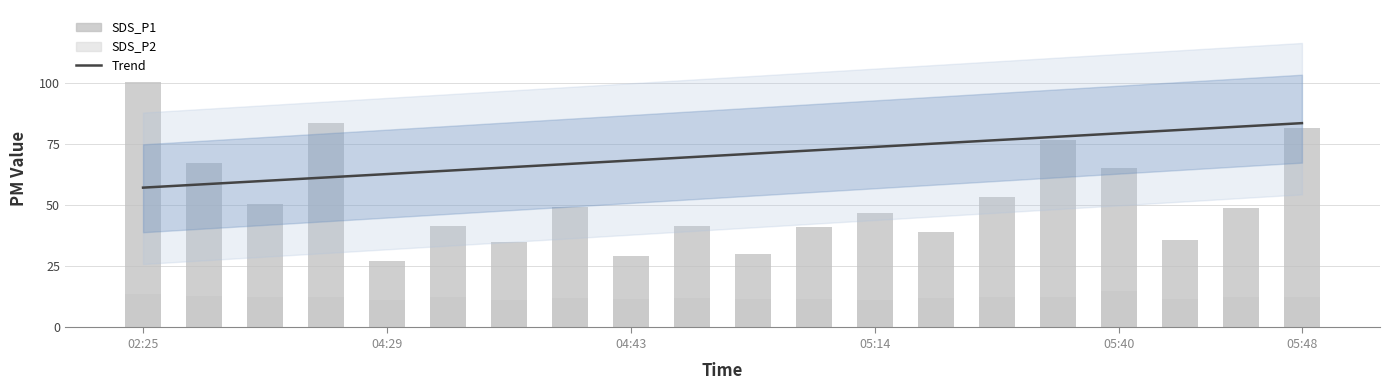

What is the label of the 1st bar from the left?

02:25